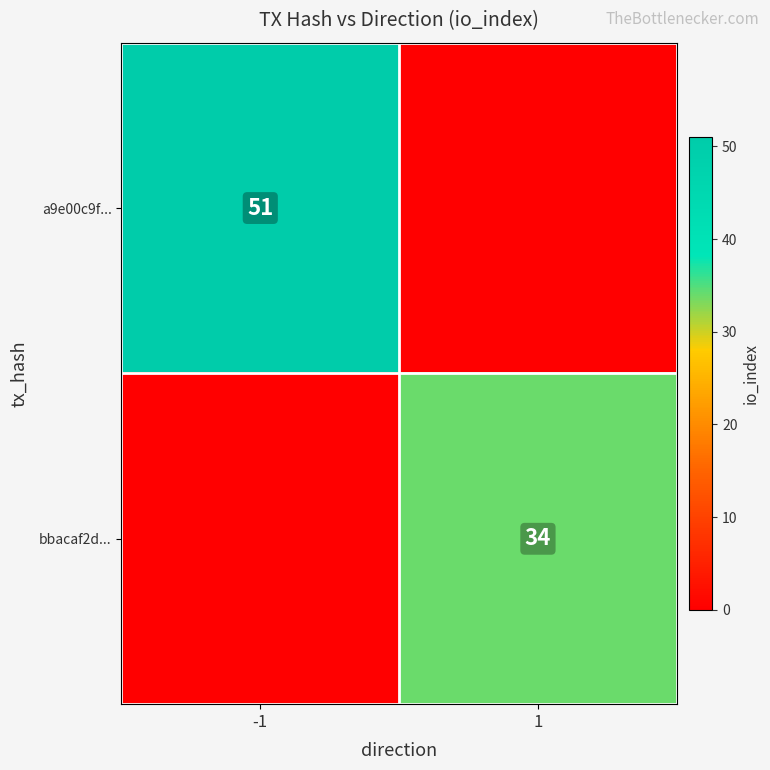

Count the number of categories in the chart.

2